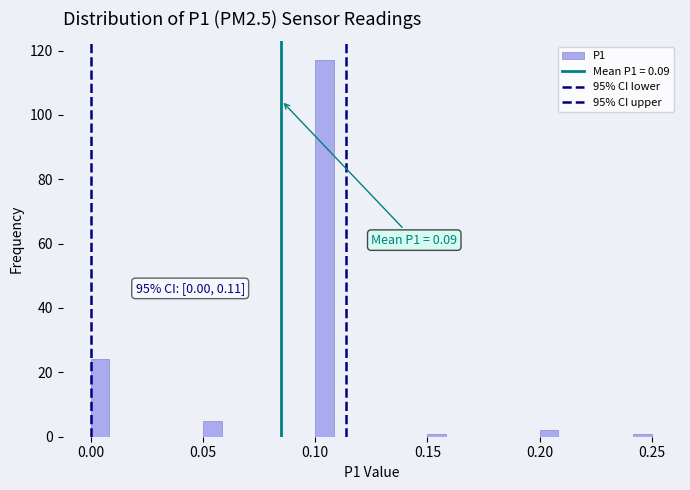

Around what value on the x-axis is the tallest bar? Give the approximate position of its centre, as read against the axis.

0.105